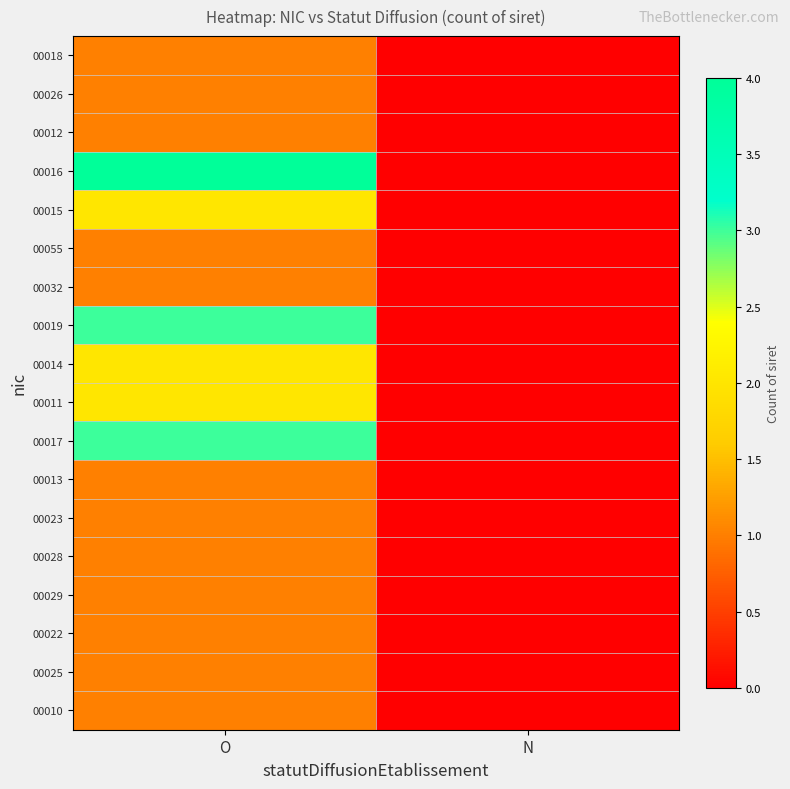

Which category has the highest value across all series?

O